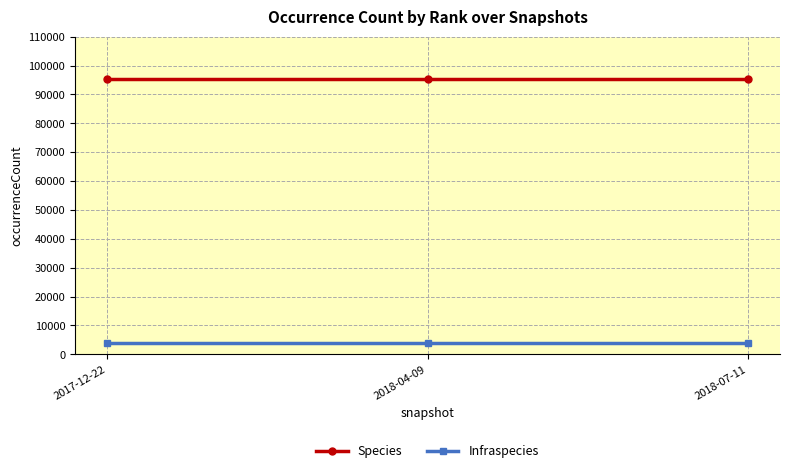

What is the minimum value shown in the chart?

4093